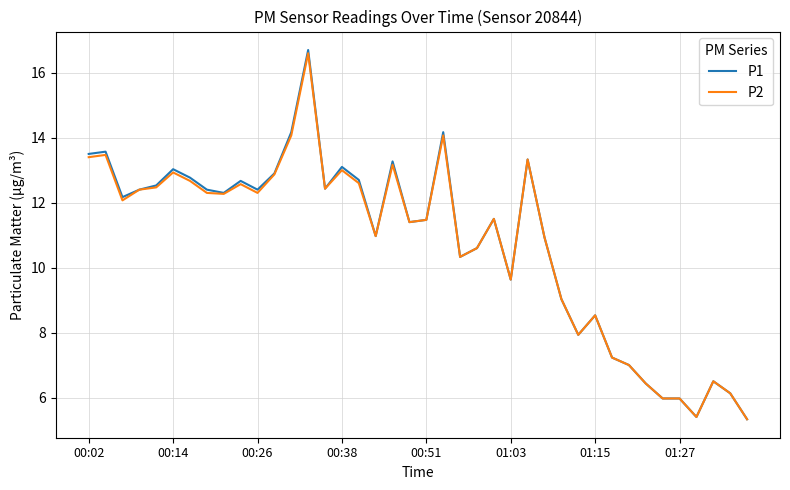

True or false: P1 has more than 2 points higher than both neighbors.

True